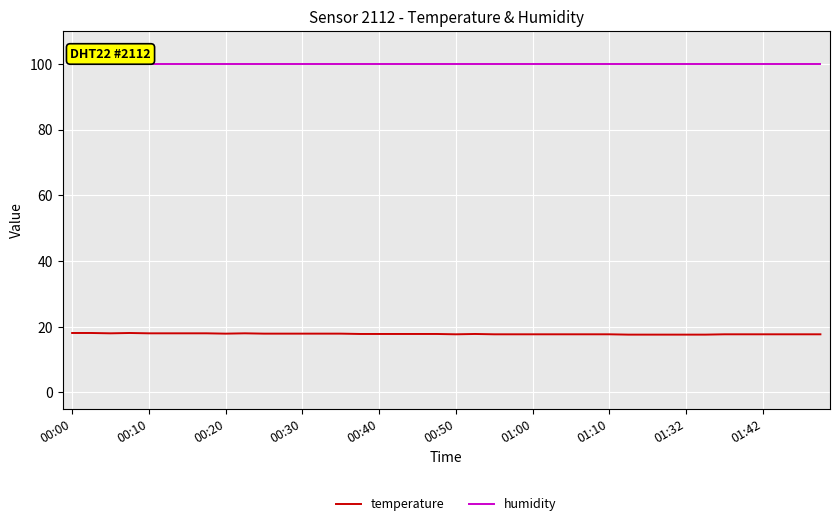

Which series has the largest total across all categories?

humidity